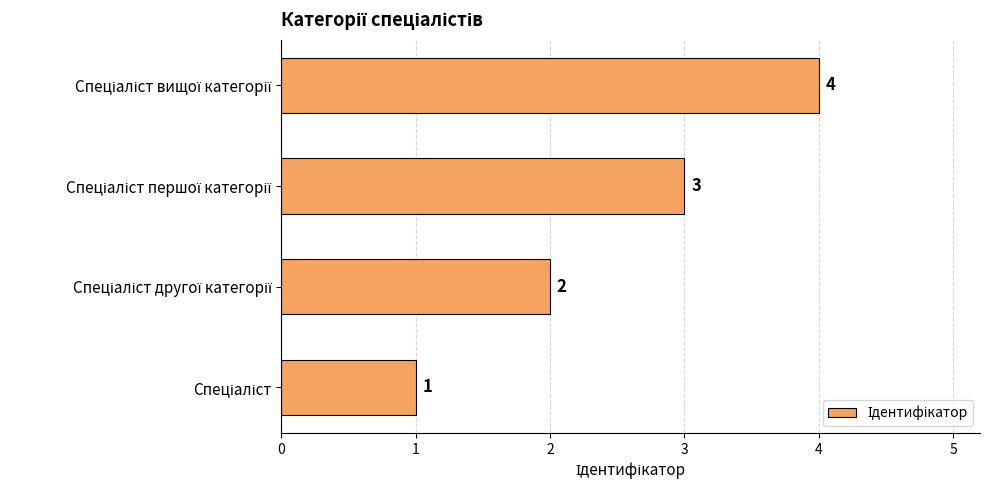

What is the maximum value shown in the chart?

4